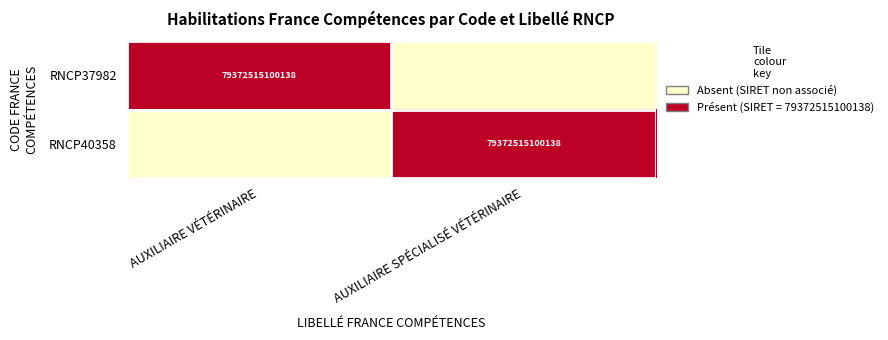

The value of RNCP40358 at AUXILIAIRE SPÉCIALISÉ VÉTÉRINAIRE is 79372515100138. True or false?

True